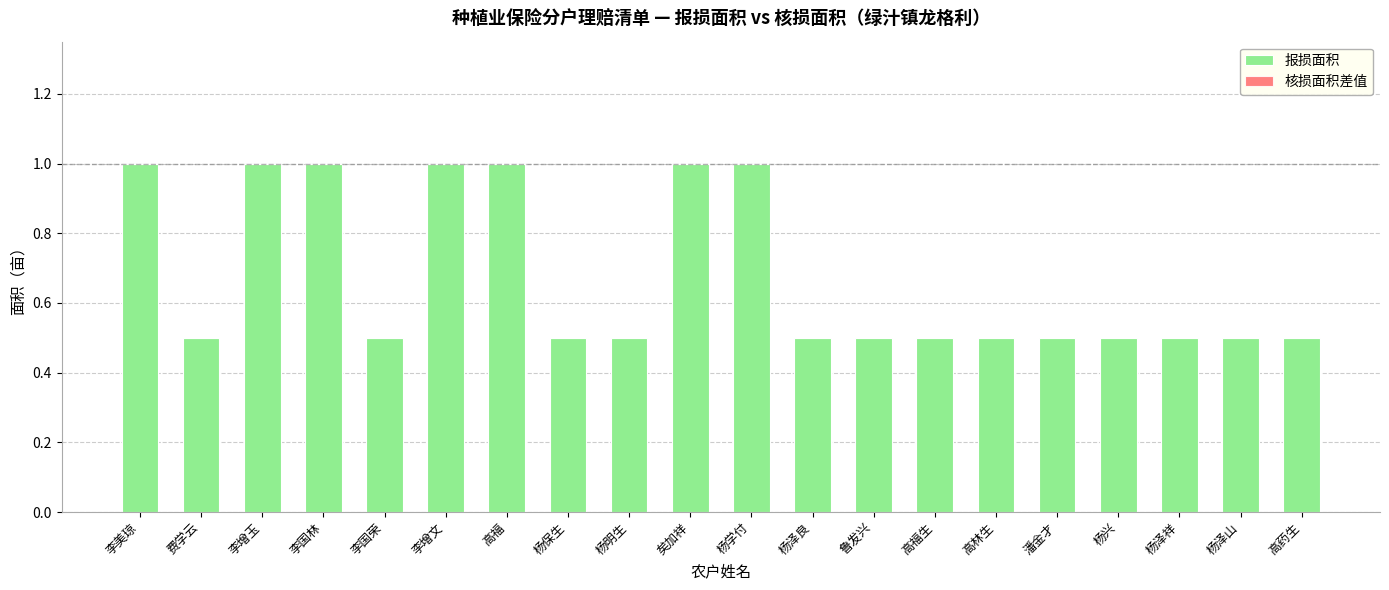

What is the label of the 14th bar from the right?

高福